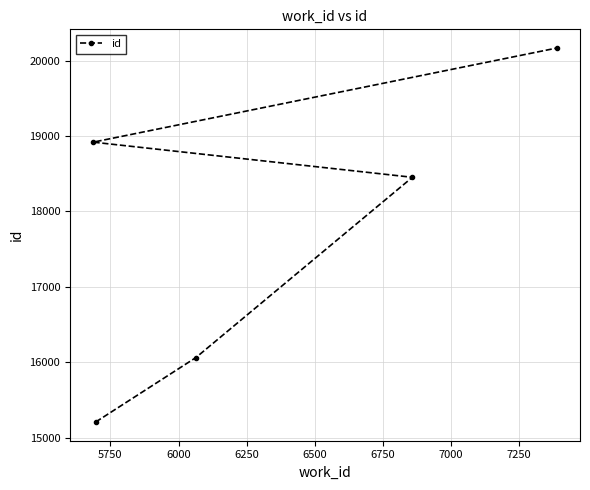

What is the value of the 3rd point from the left?

16062